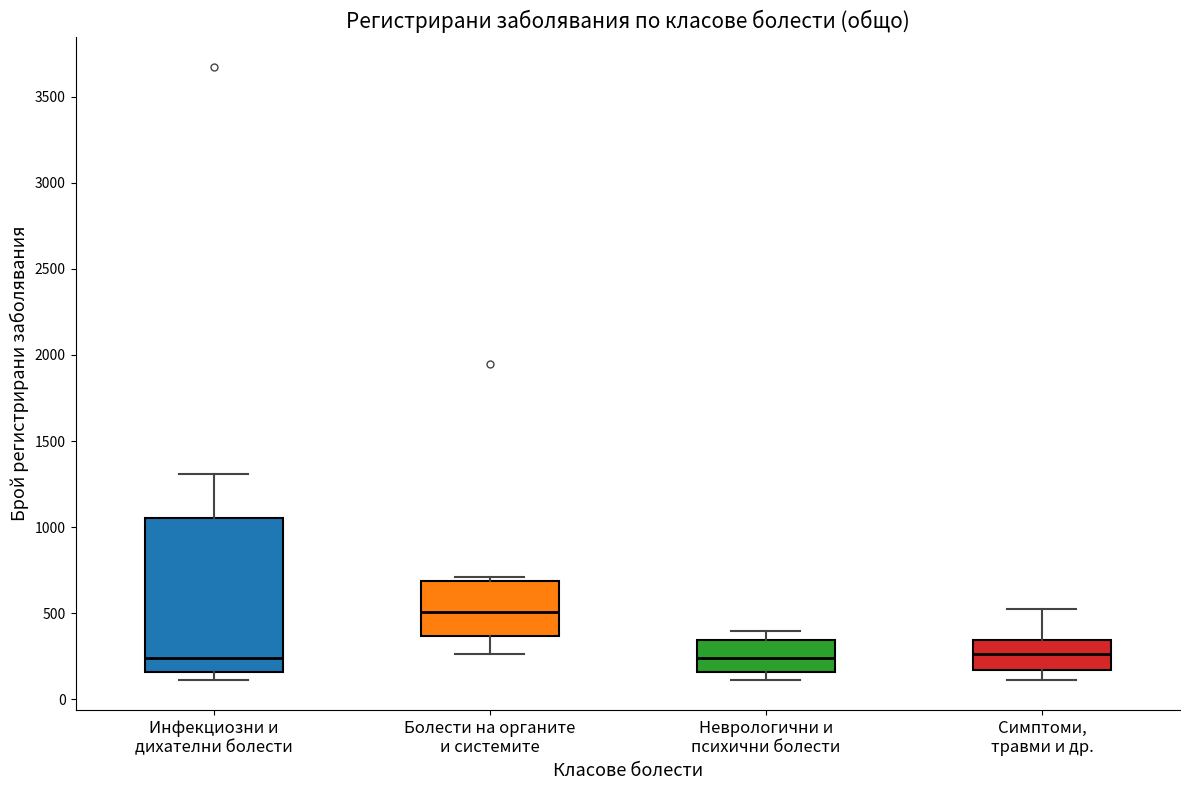

Comparing the boxes themselves (not the whiskers), which one is the tallest?

Инфекциозни и дихателни болести